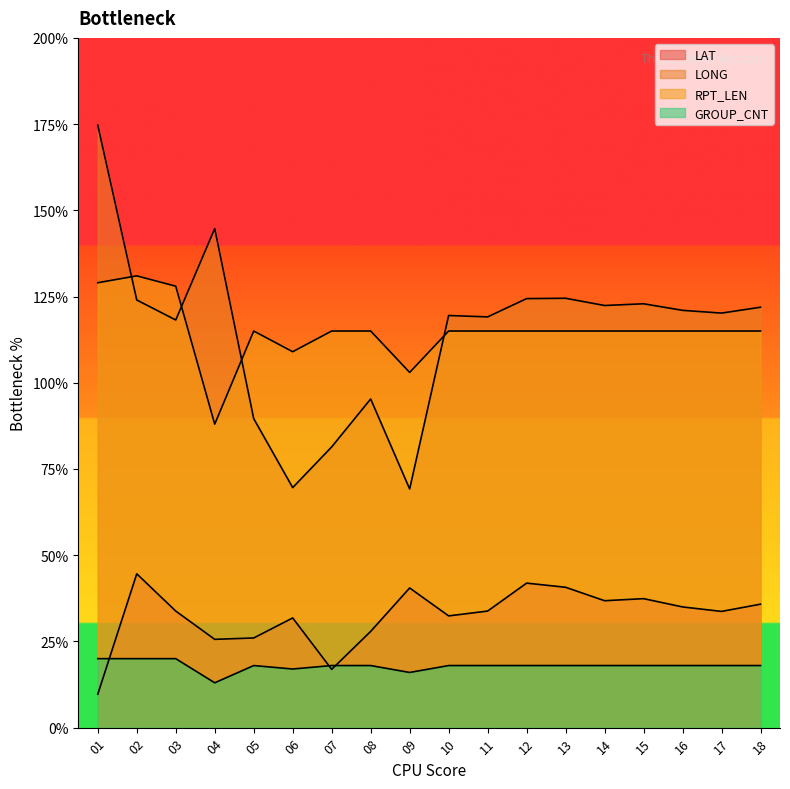

True or false: GROUP_CNT and RPT_LEN cross at least once.

False